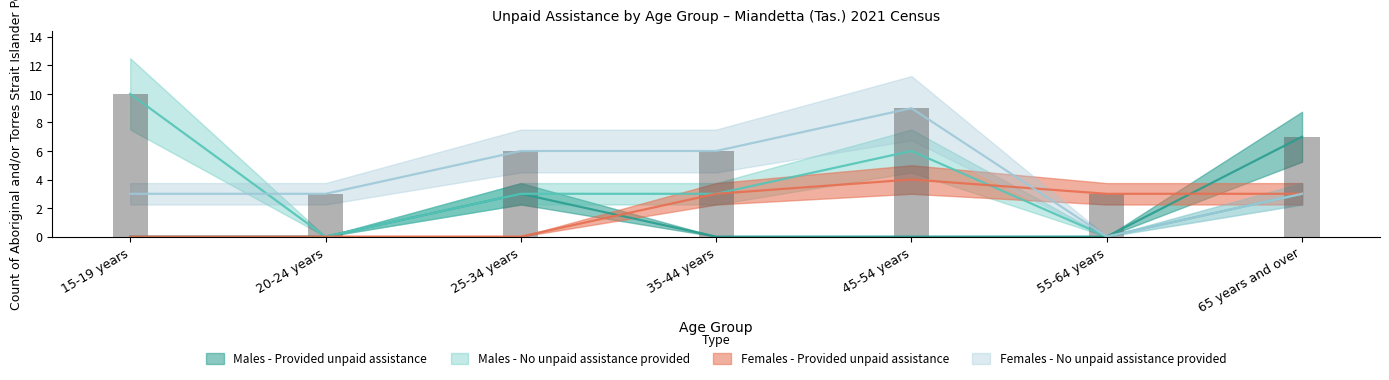

What is the difference between the maximum and minimum values in the Females - No unpaid assistance provided series?

9